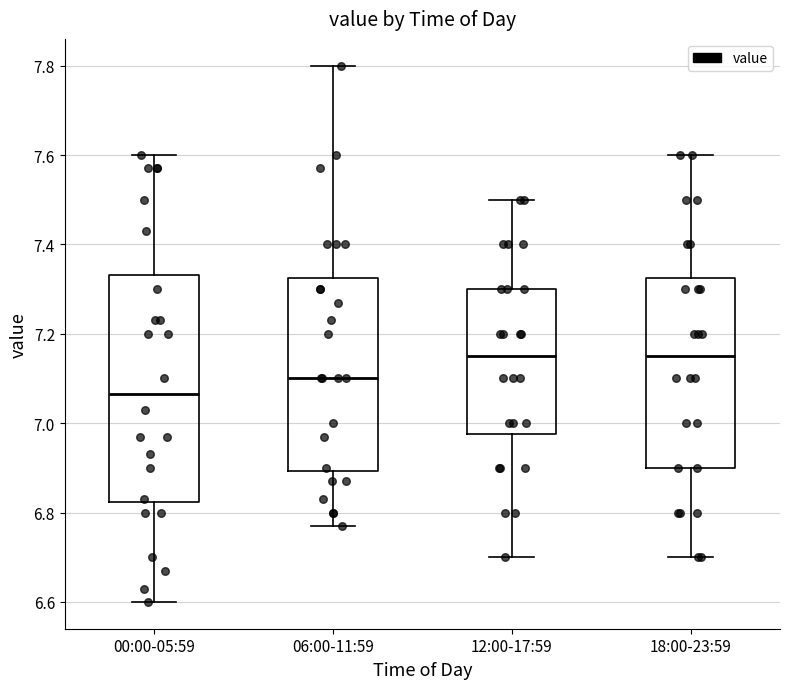

Reading left to right, transcribe this box plot: for each box, give where its median line is, the range the box spans, and where its two whiskers end, as read against the y-axis. The values are not printed on the chart, so give them approximately, as read against the axis.

00:00-05:59: median 7.06, box 6.82 to 7.34, whiskers 6.60 to 7.60
06:00-11:59: median 7.10, box 6.90 to 7.32, whiskers 6.78 to 7.80
12:00-17:59: median 7.16, box 6.98 to 7.30, whiskers 6.70 to 7.50
18:00-23:59: median 7.16, box 6.90 to 7.32, whiskers 6.70 to 7.60